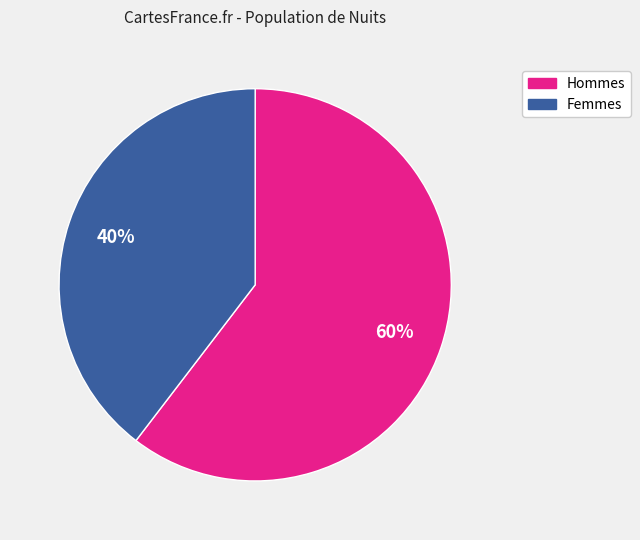

How many segments does this pie chart have?

2